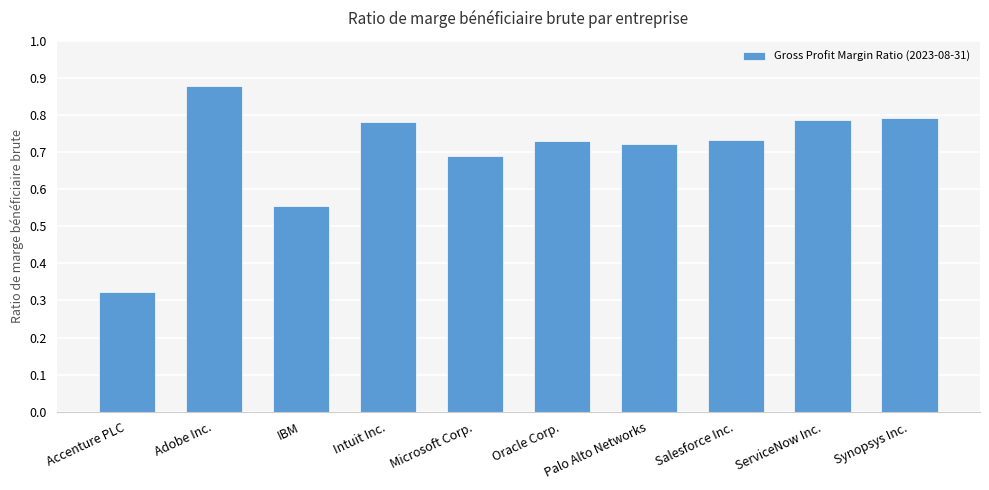

Where is the data nearest to the value 0?

Accenture PLC